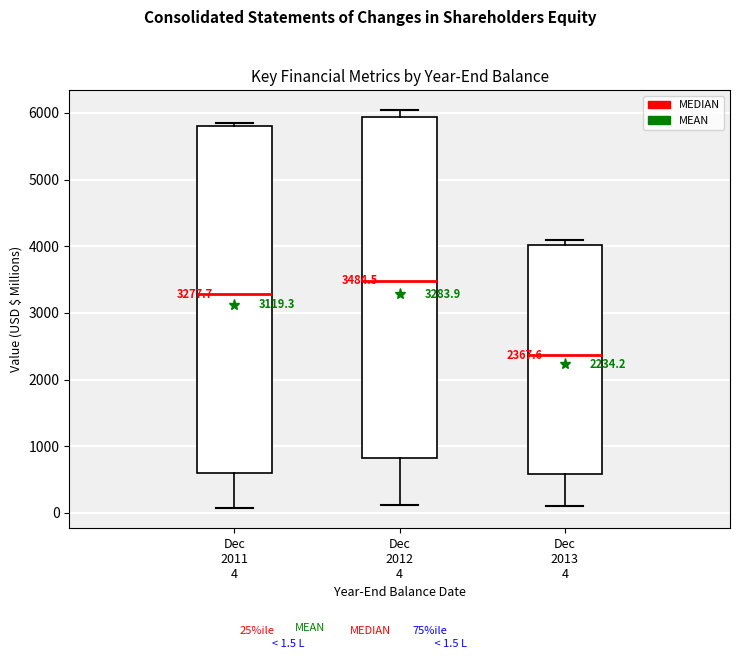

Which box has the highest median line?

Dec 2012 4